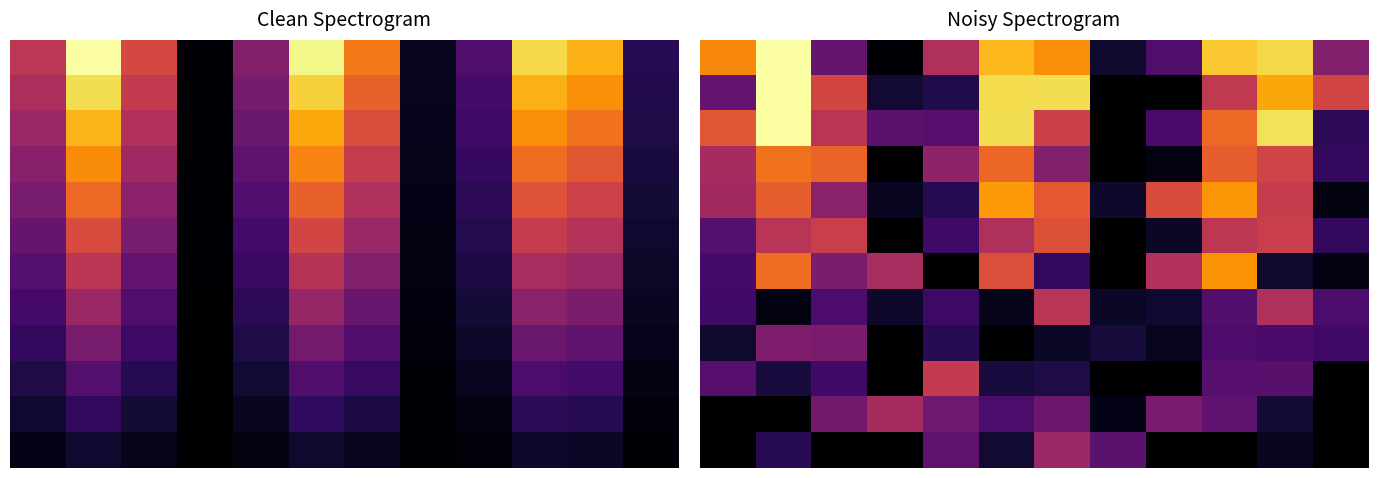

At which category does the chart reach its minimum across all series?

7